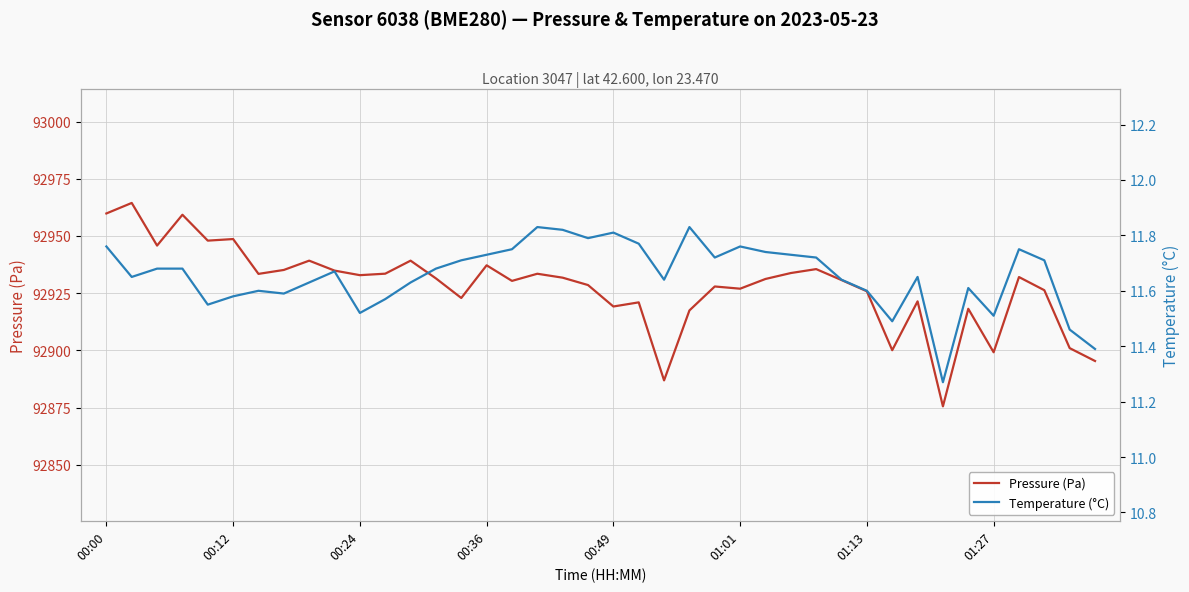

At how many categories does at least one series exceed 17471?

40